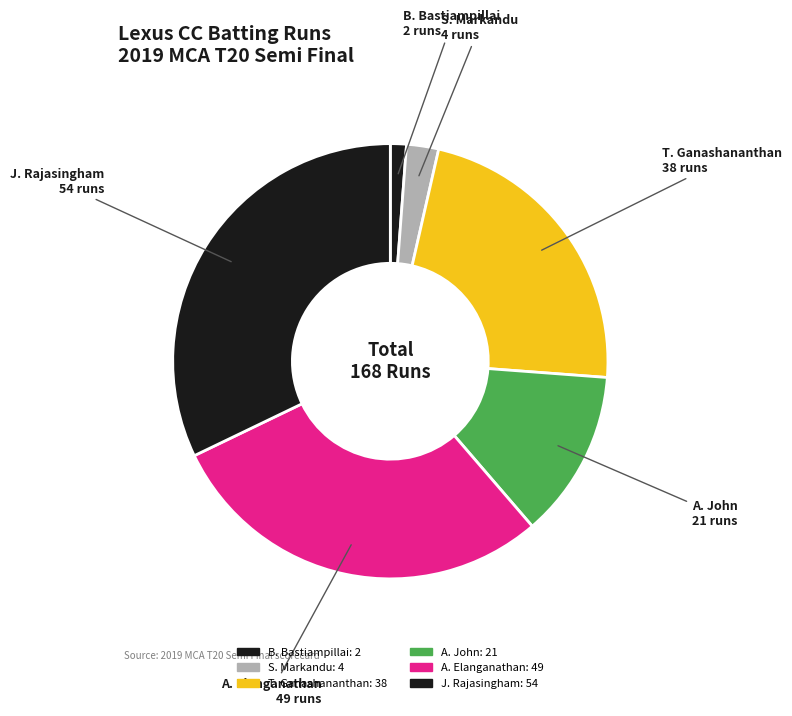

Which slice is the largest?

Jeyandran Rajasingham